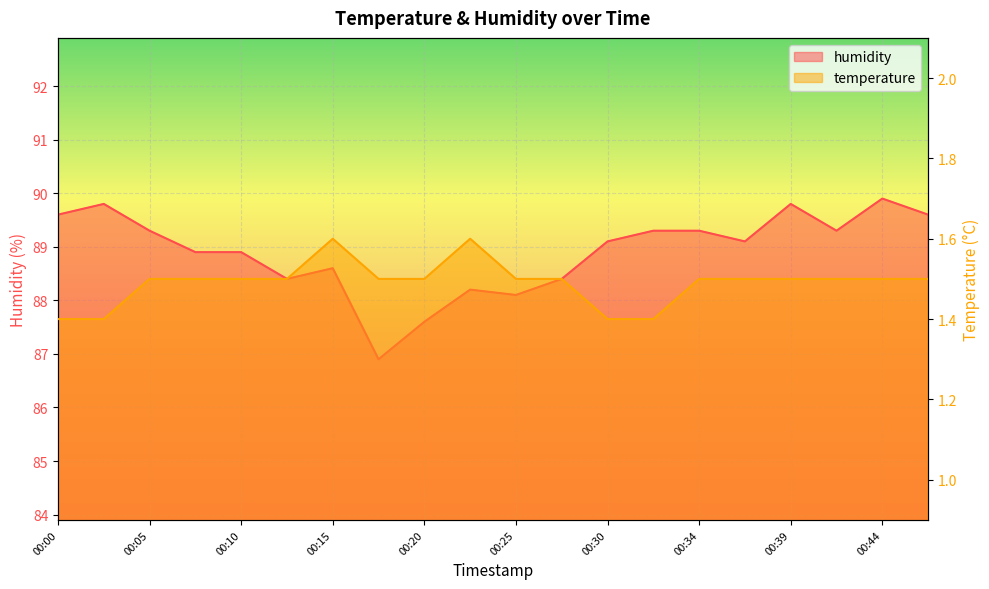

What is the spread (max minus min) of values at 00:25?

86.6